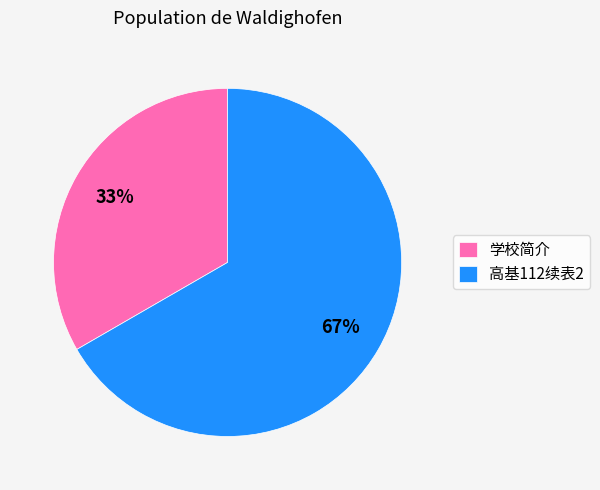

Do 学校简介 and 高基112续表2 together represent more than half of the pie?

Yes